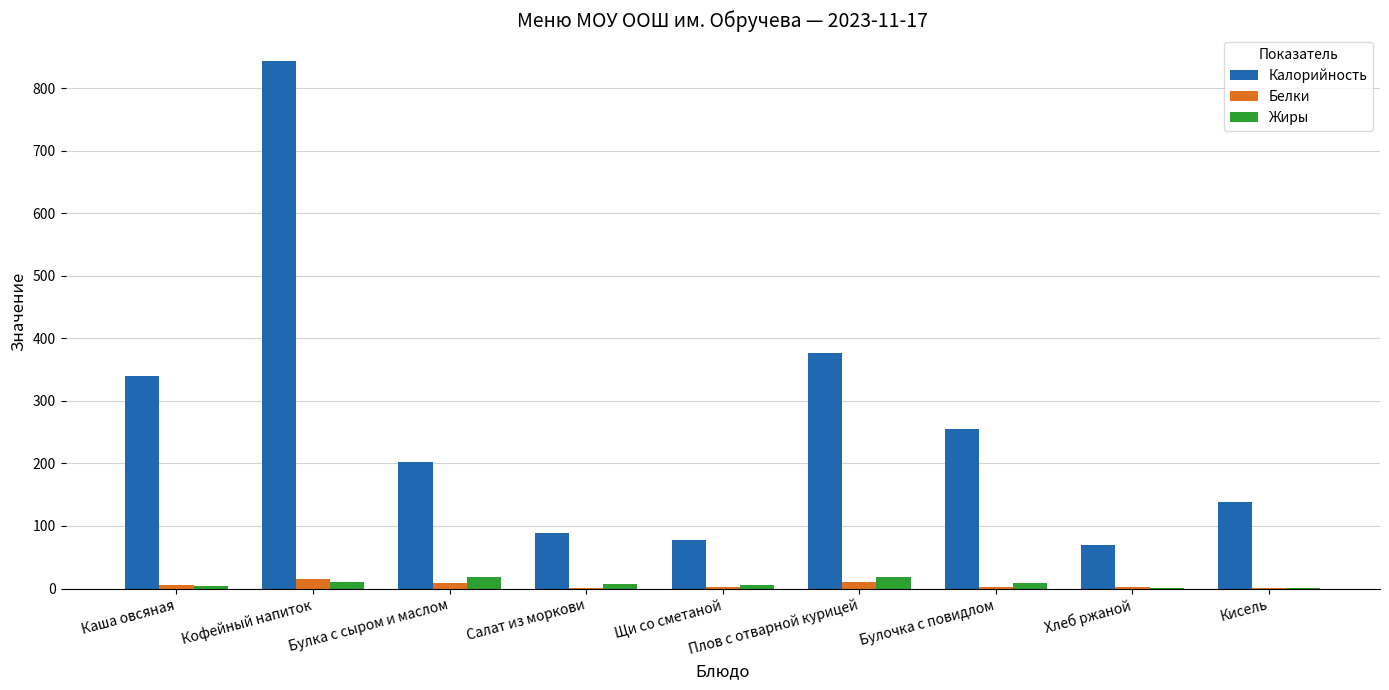

At which category is the sum across all series the highest?

Кофейный напиток